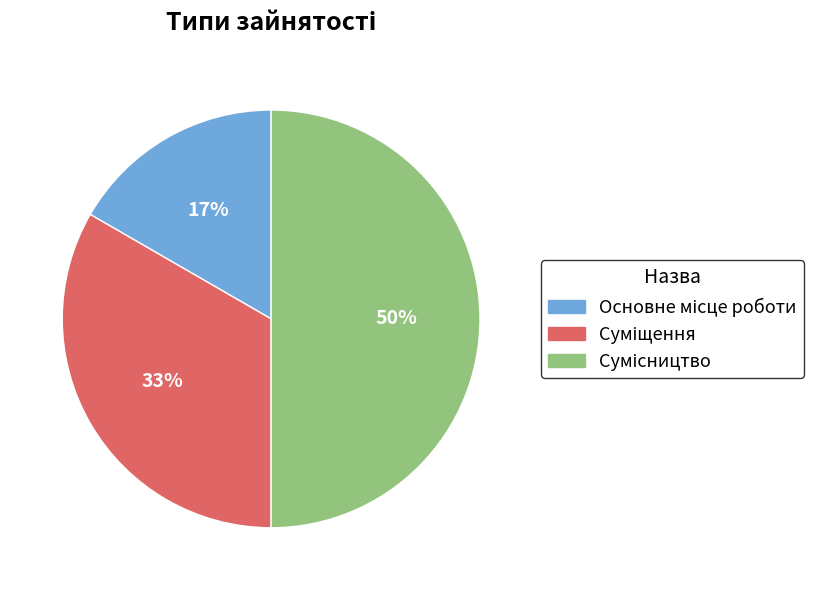

To the nearest percent, what is the average slice percentage?

33%